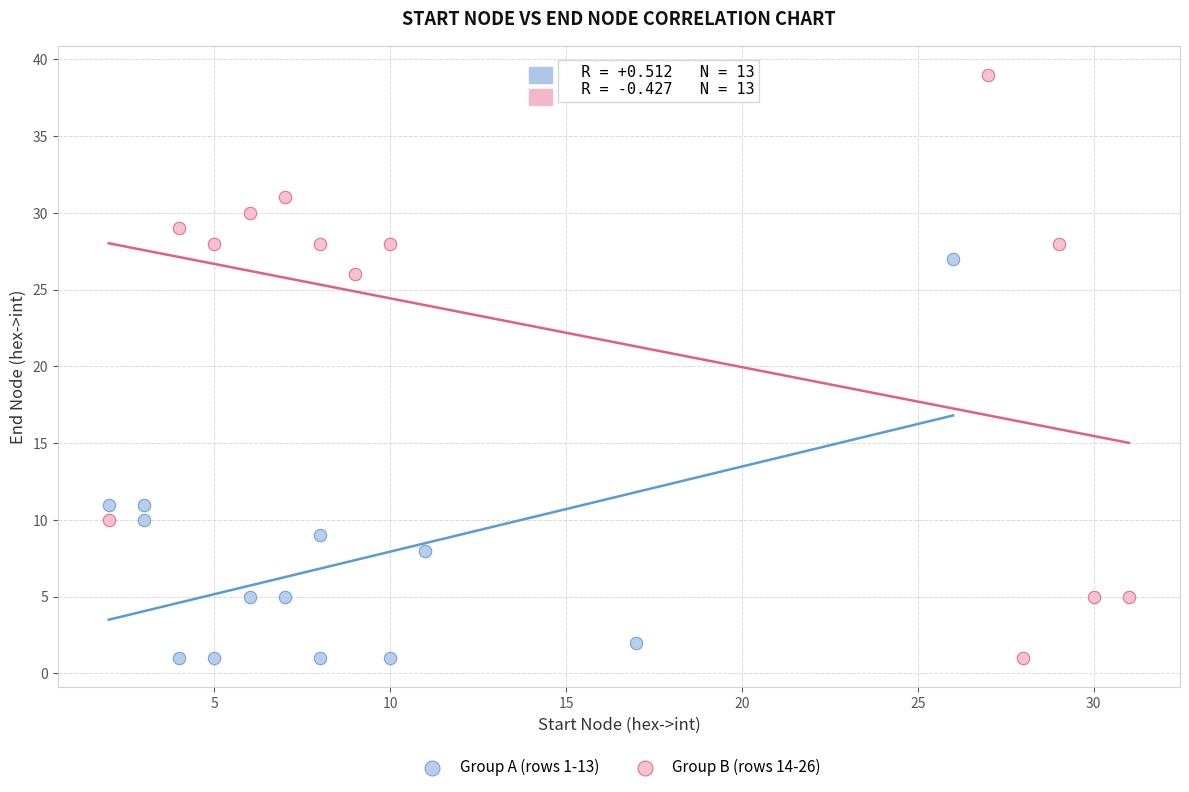

Which series reaches the maximum Y coordinate?

Group B (rows 14-26)